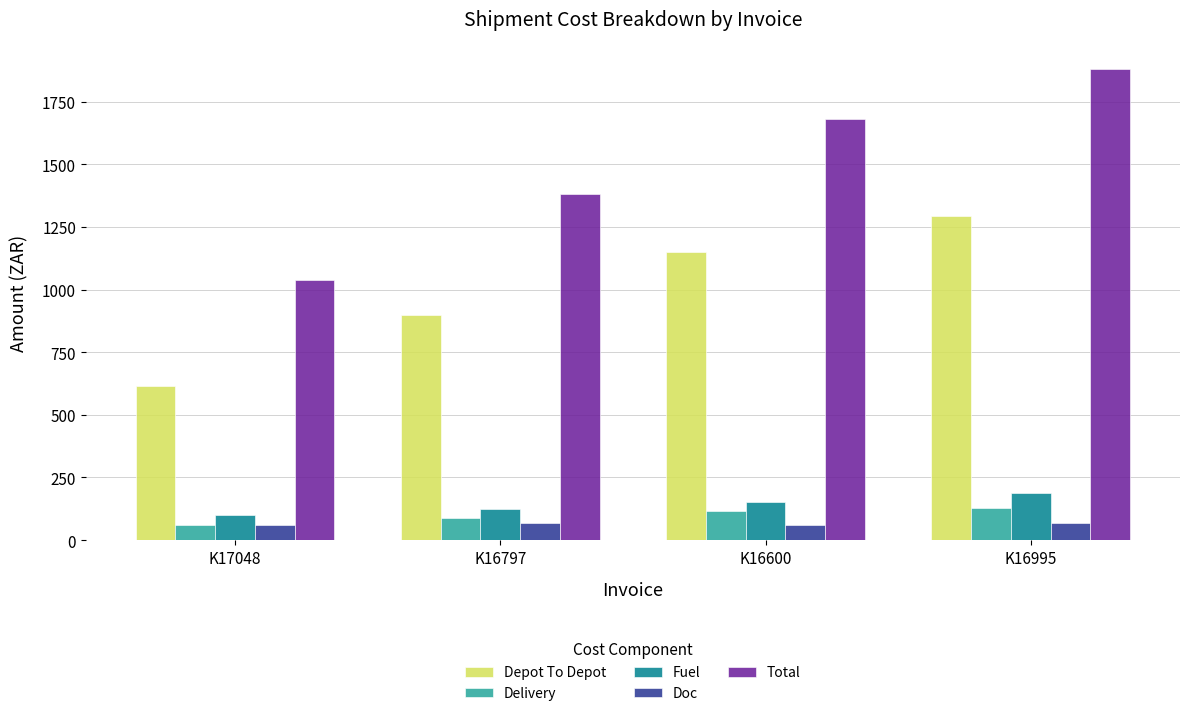

How many data points in Fuel are above 153?

2